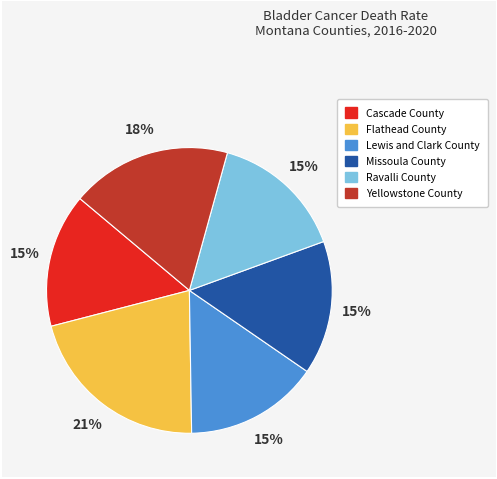

Is it true that Missoula County is 15% of the pie?

True